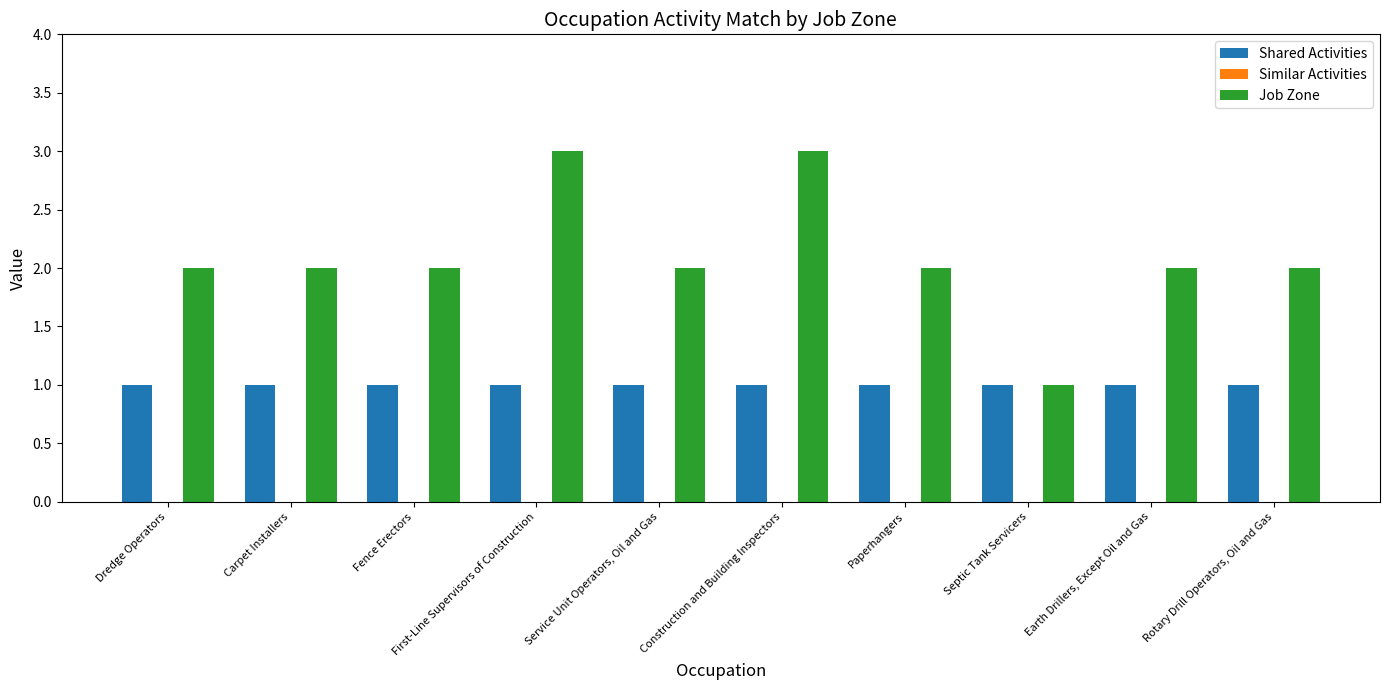

Read the Job Zone value at First-Line Supervisors of Construction.

3